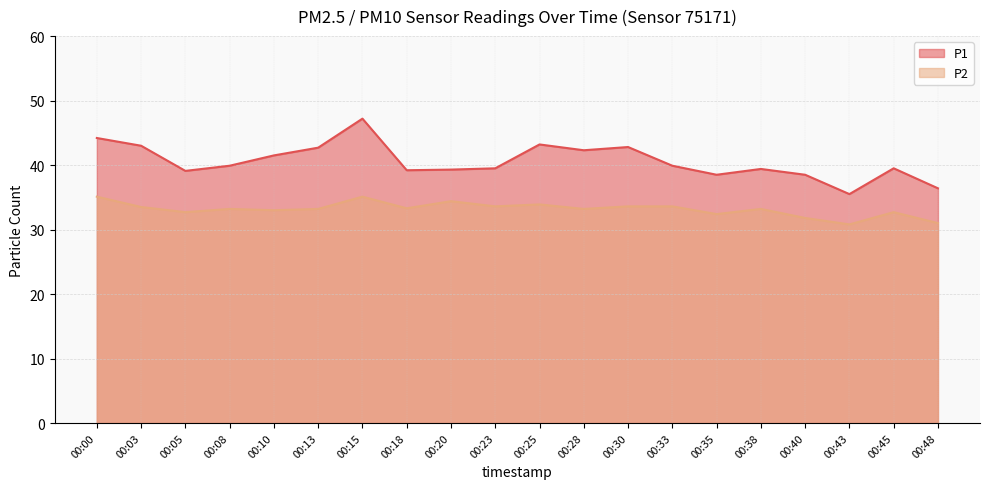

Does the chart display data point markers on the line(s)?

No